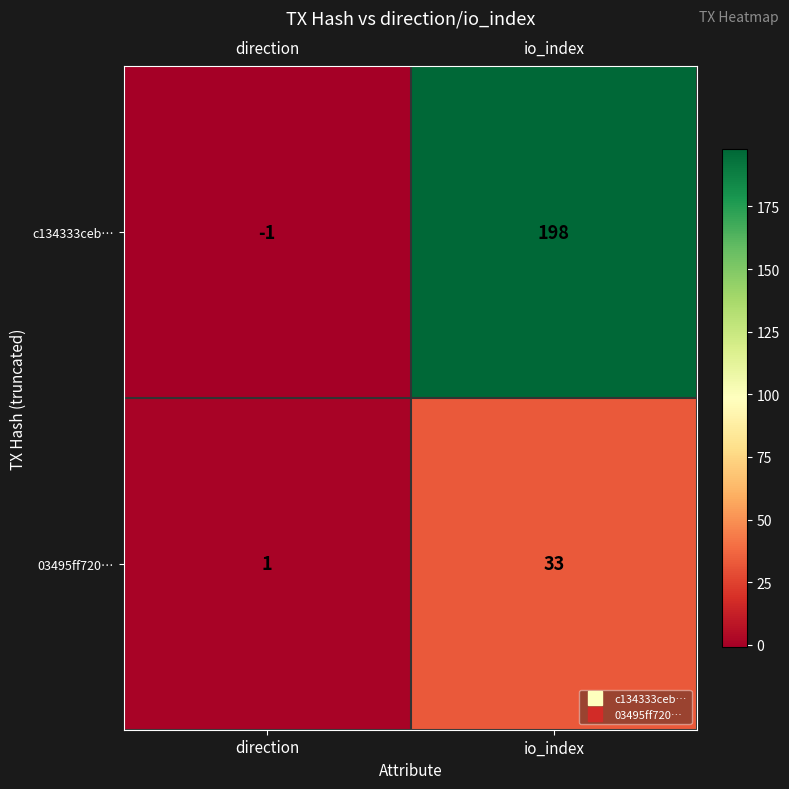

The 03495ff720… series shows 1 at direction. True or false?

True